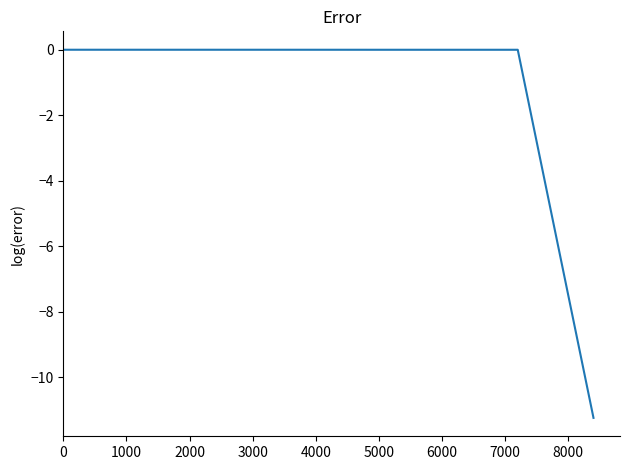

What is the average value?

-1.4